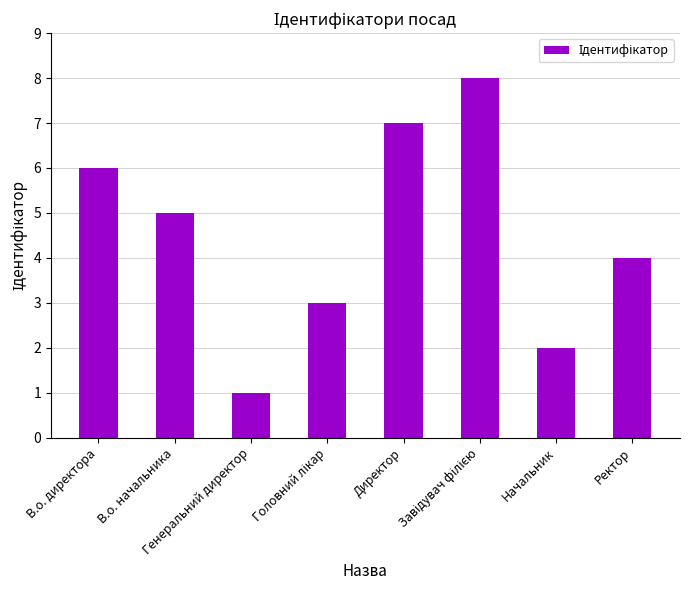

What position from the left is Ректор?

8